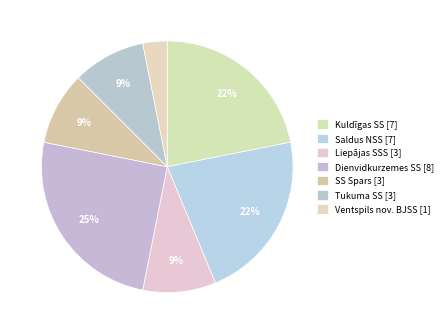

To the nearest percent, what portion does Dienvidkurzemes SS represent?

25%